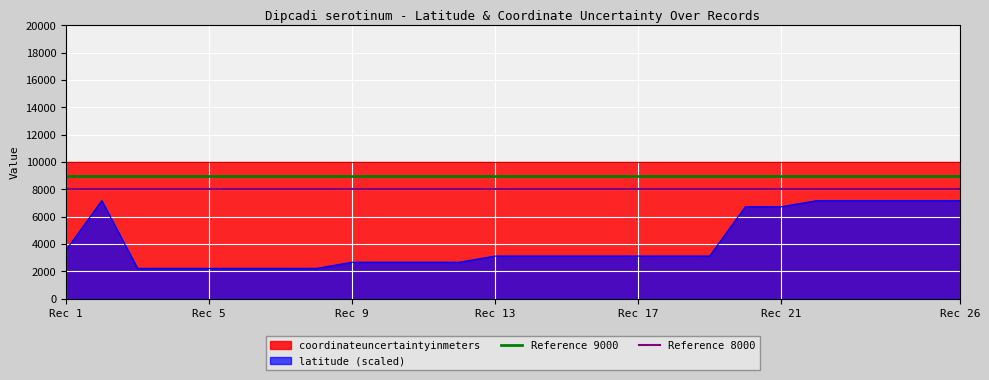

True or false: Reference 8000 has a value of 8000 at Rec 5.

True